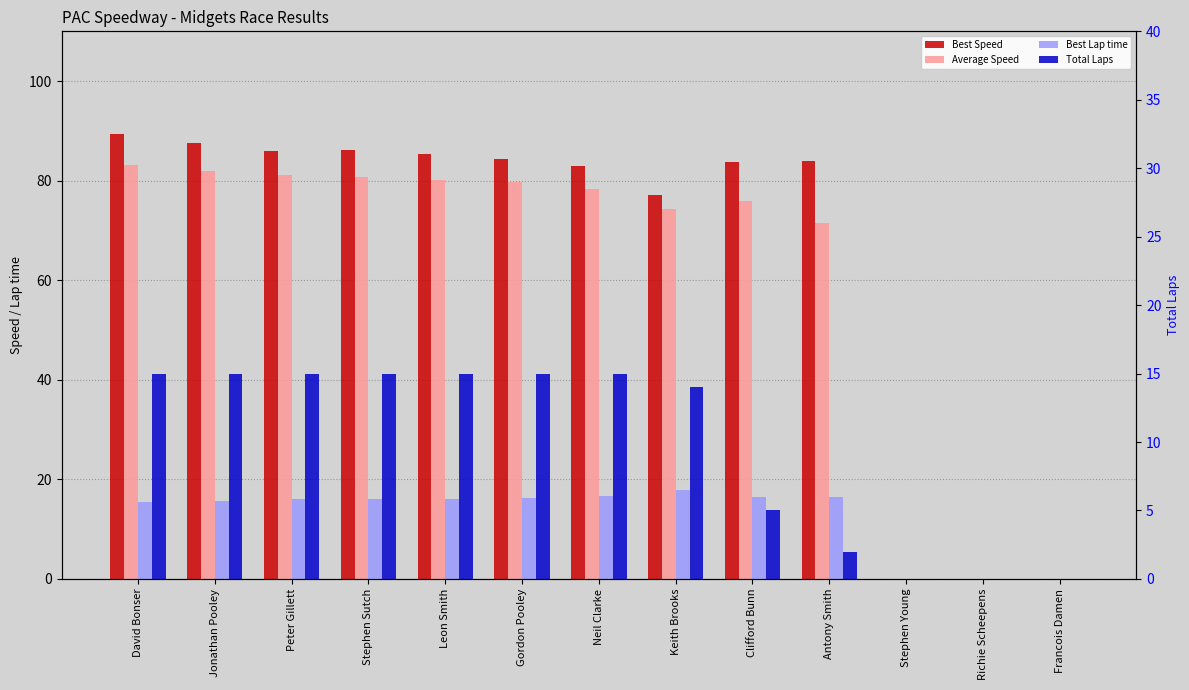

At Peter Gillett, list the series in order from largest to smallest.

Best Speed, Average Speed, Best Lap time, Total Laps